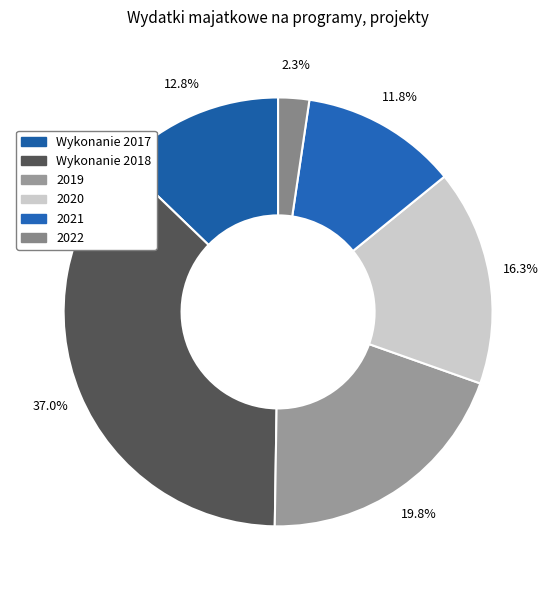

Count the number of slices in the pie.

6